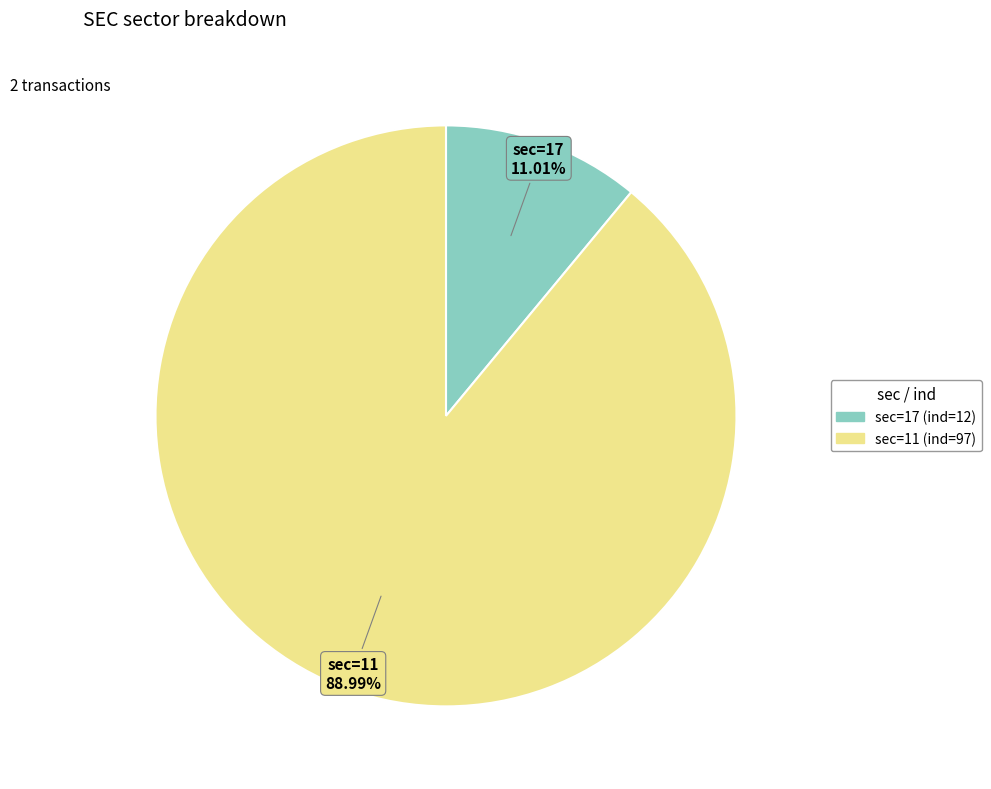

Count the number of slices in the pie.

2